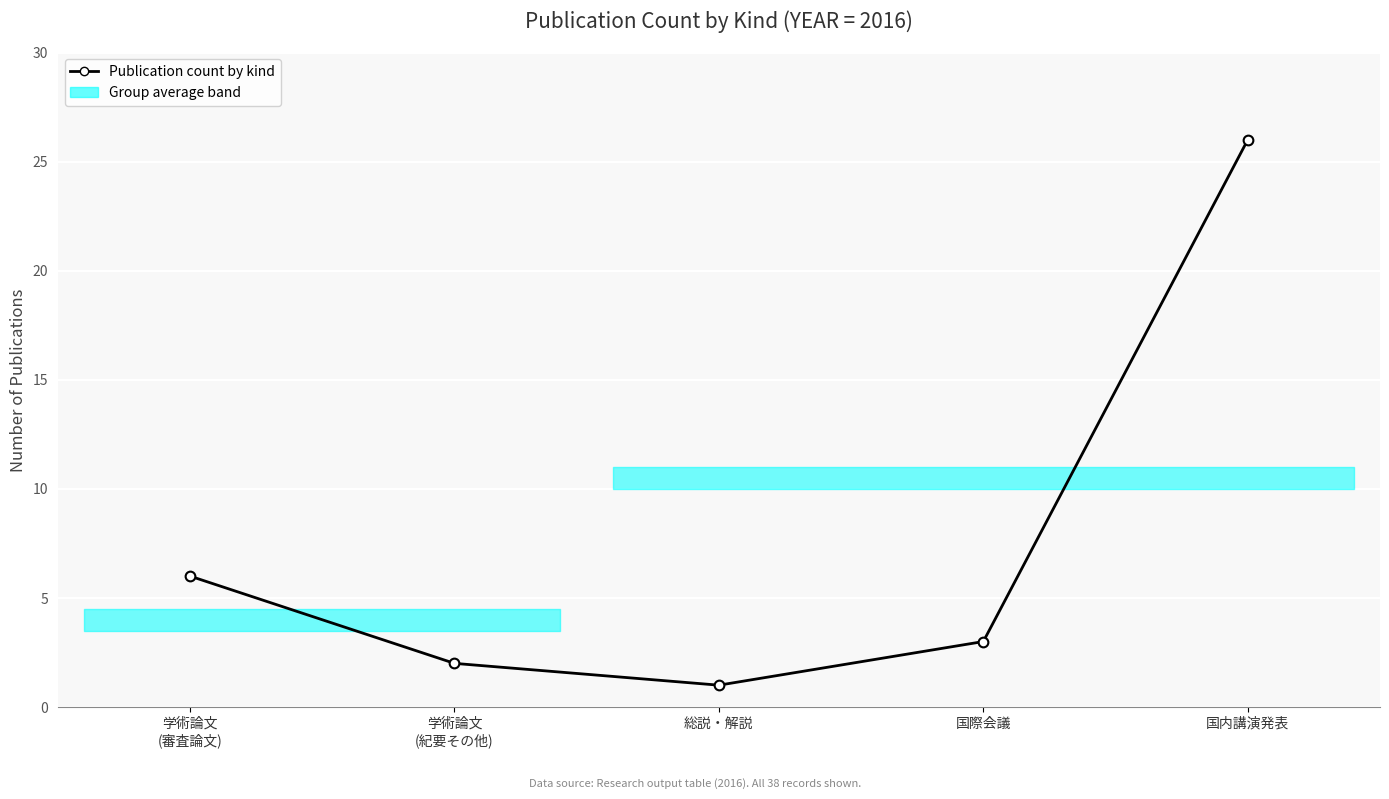

What is the sum of the values at 国内講演発表 and 総説・解説?

27